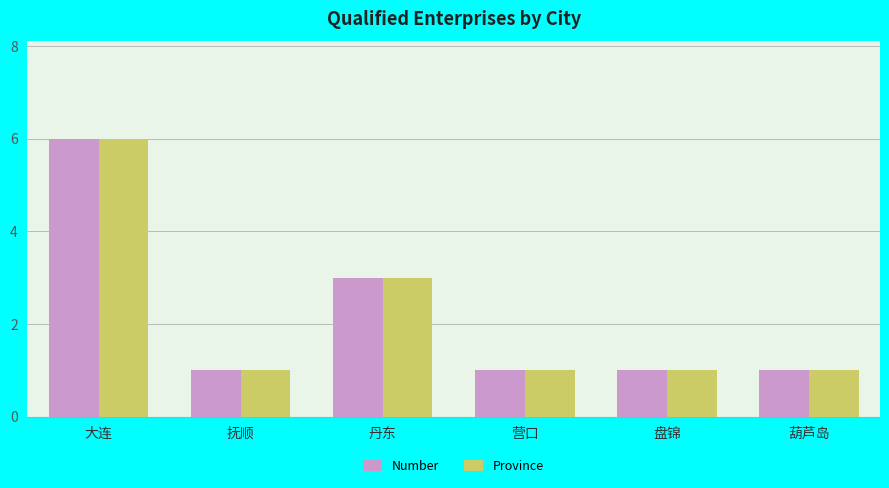

How many series are shown in this chart?

2